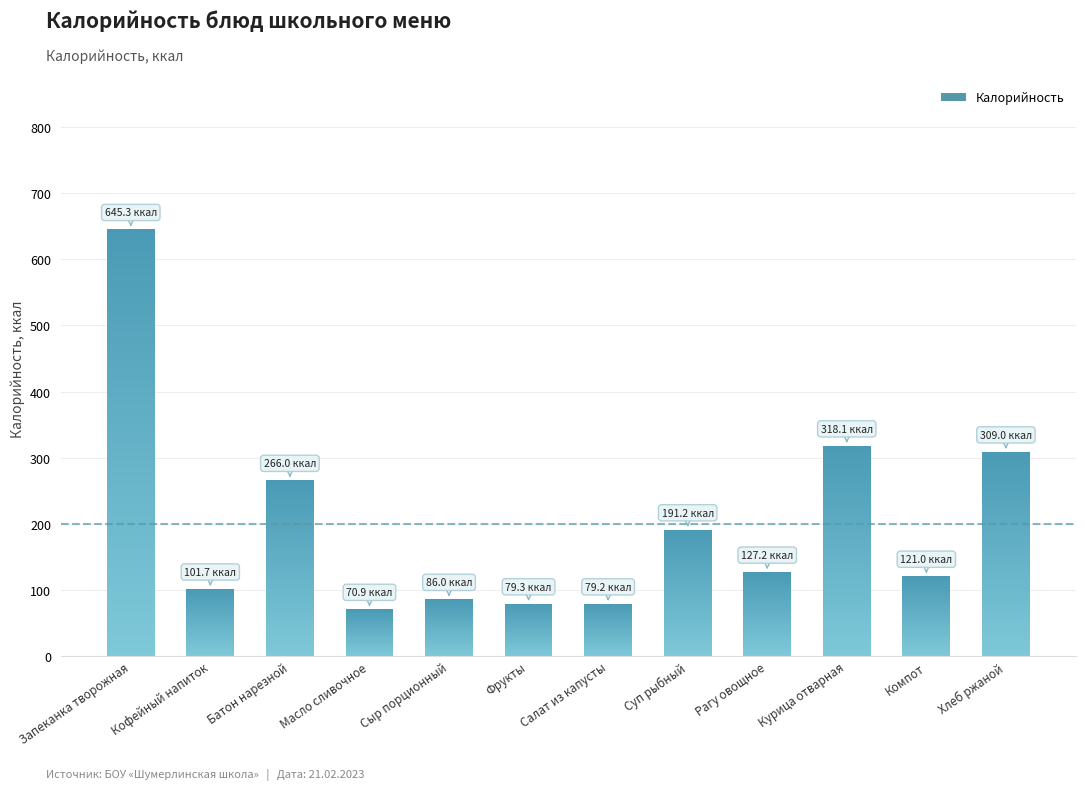

True or false: the data shows 79.3 at Фрукты.

True